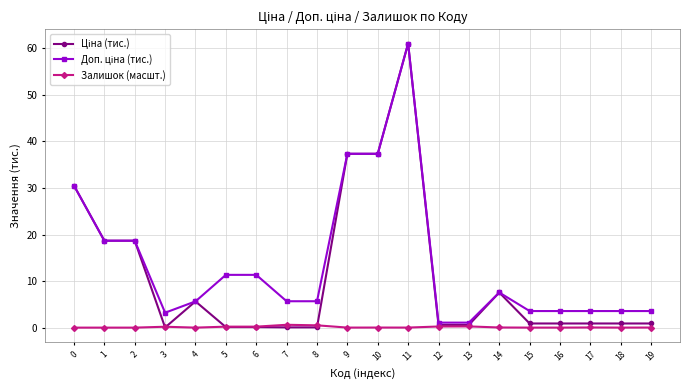

At which category does the chart reach its peak across all series?

11